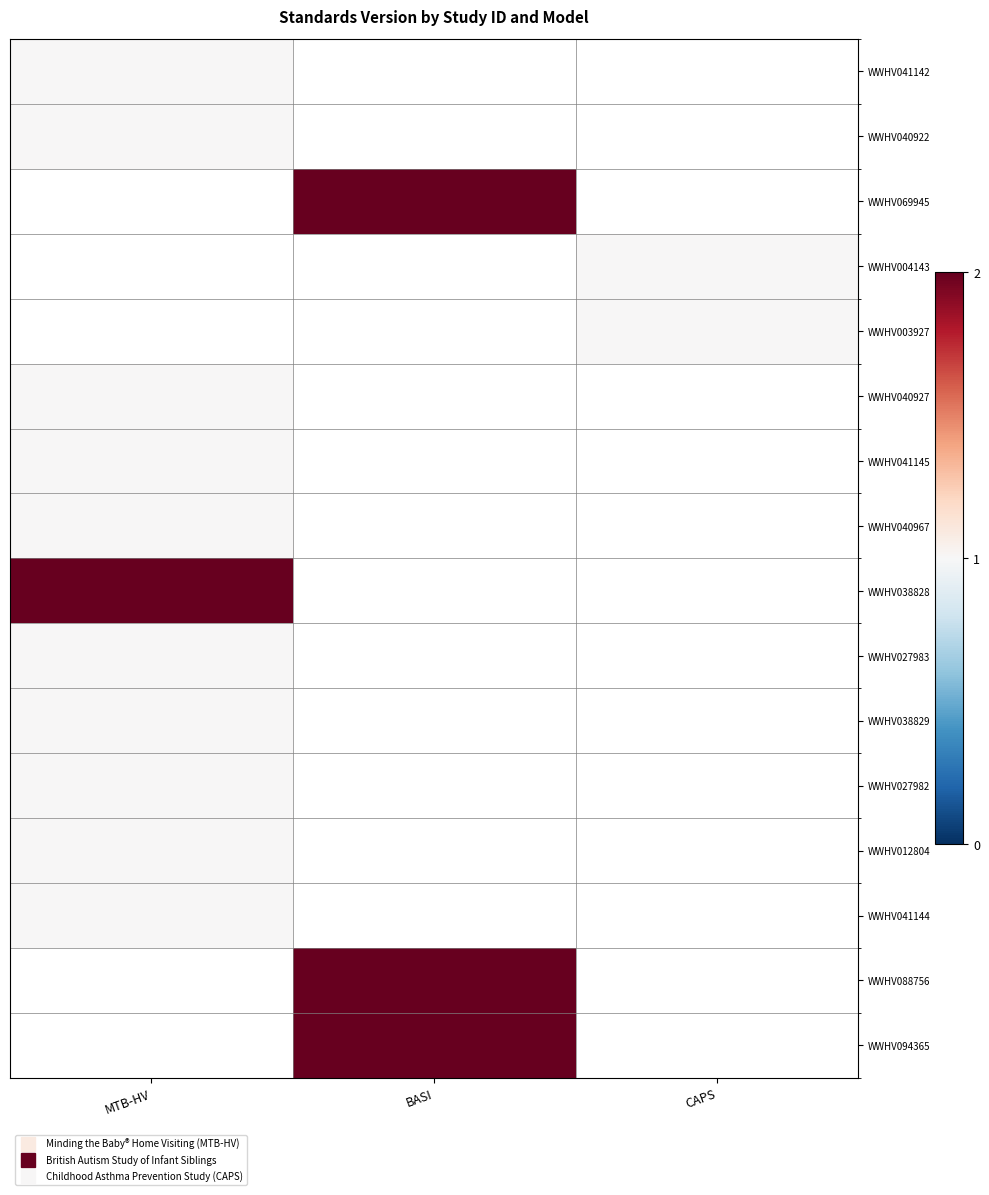

Which has a higher value, CAPS or BASI?

BASI